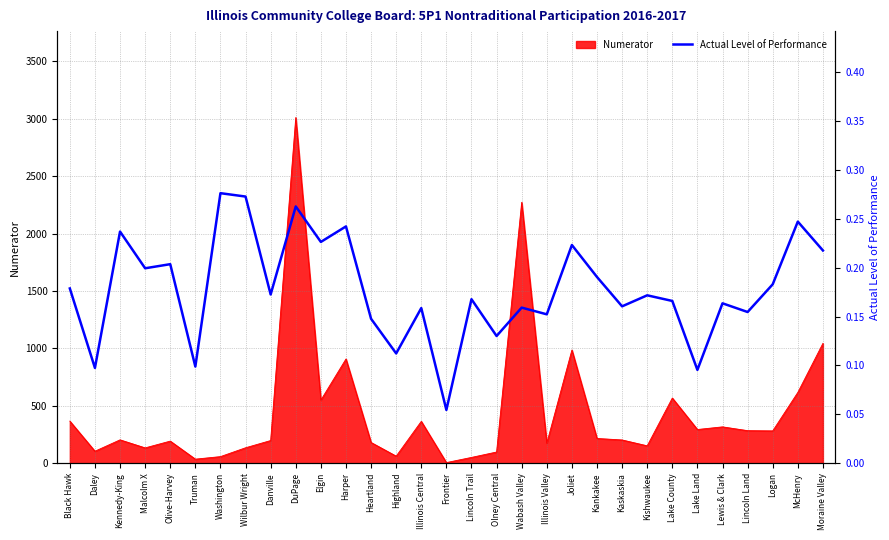

What is the label of the 14th point from the right?

Olney Central